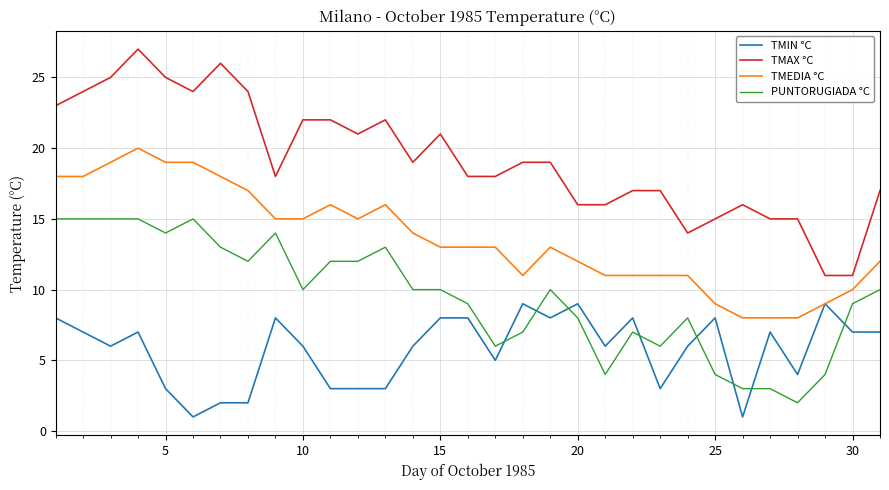

True or false: PUNTORUGIADA °C and TMAX °C cross at least once.

False